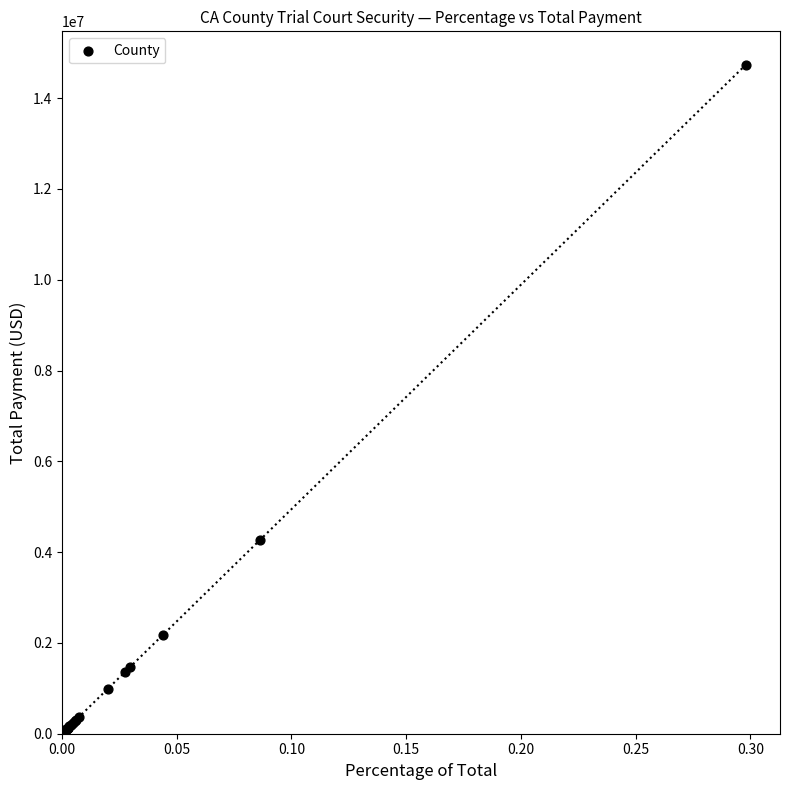

What Y value in the scatter plot is closest to 7367419?

4264958.0